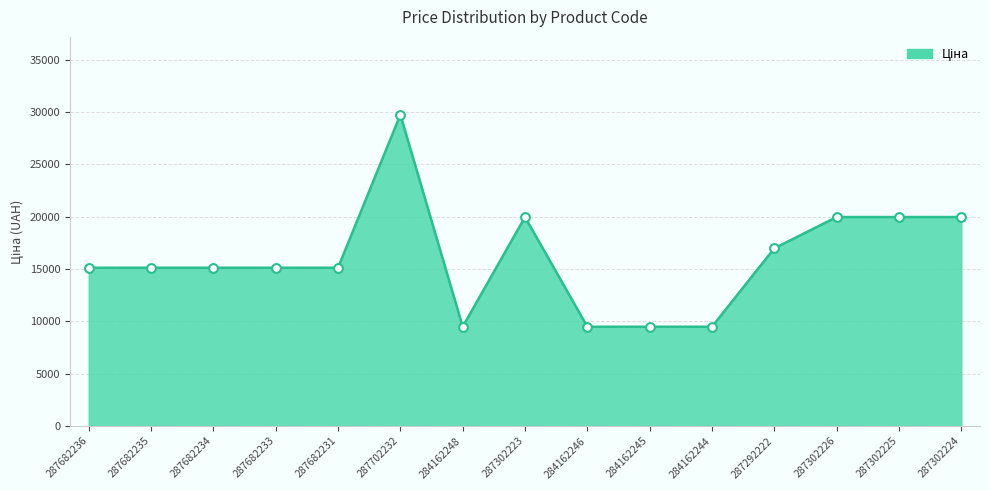

What is the ratio of the value at 287682231 to the value at 284162244?

1.6